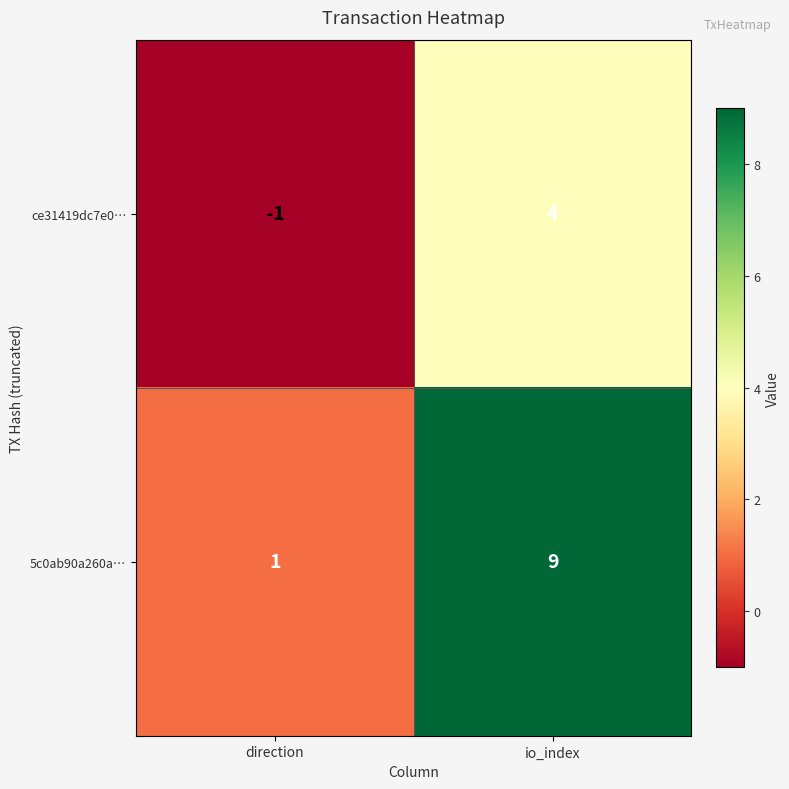

True or false: ce31419dc7e0… has a value of -1 at direction.

True